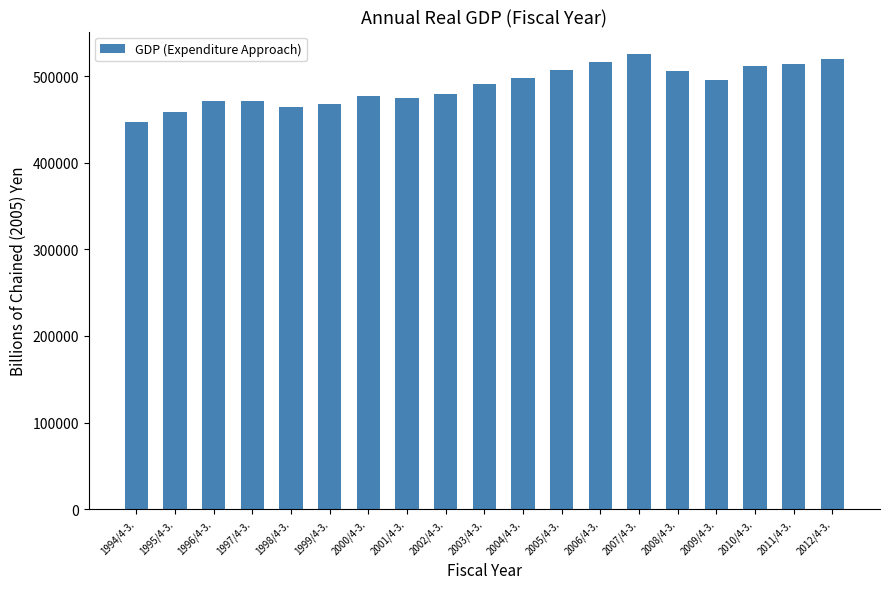

Is it true that the value at 2003/4-3. is 714014.9?

False